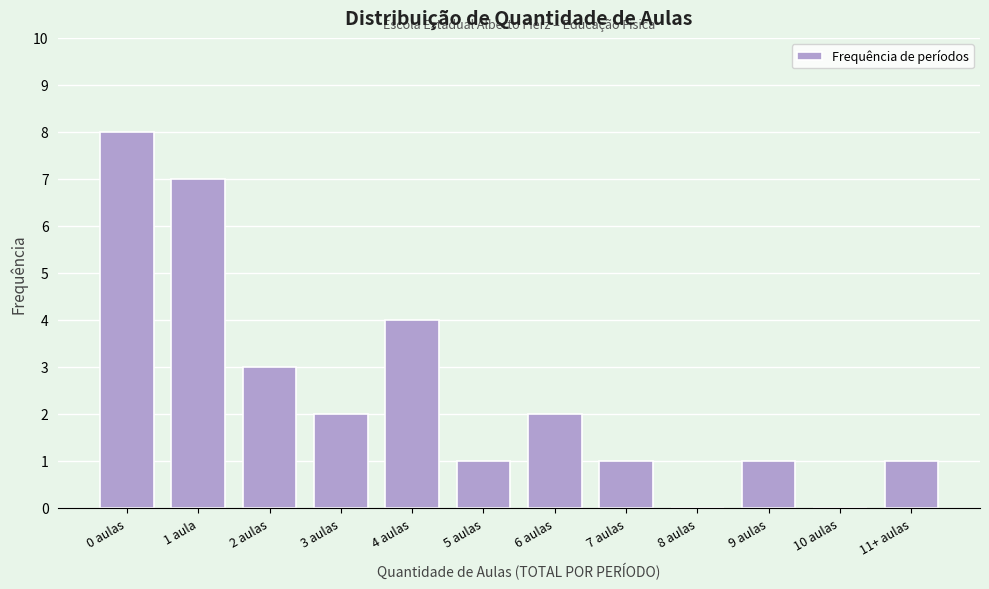

Reading left to right, transcribe all the data shown in this chart.

0 aulas=8	1 aula=7	2 aulas=3	3 aulas=2	4 aulas=4	5 aulas=1	6 aulas=2	7 aulas=1	8 aulas=0	9 aulas=1	10 aulas=0	11+ aulas=1